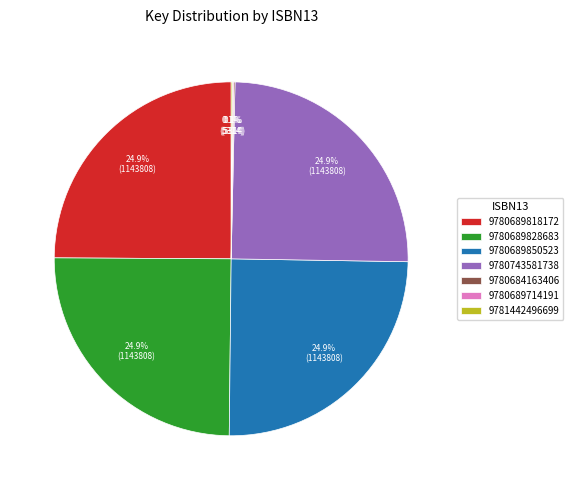

How much of the chart is everything except 9780689850523?

75.1%